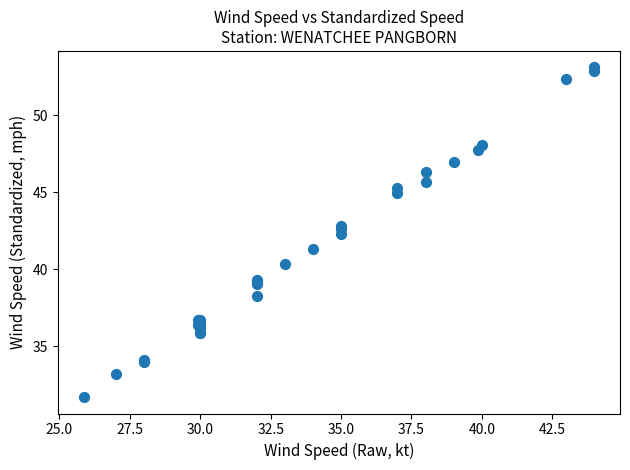

What Y value in the scatter plot is closest to 42?

42.3